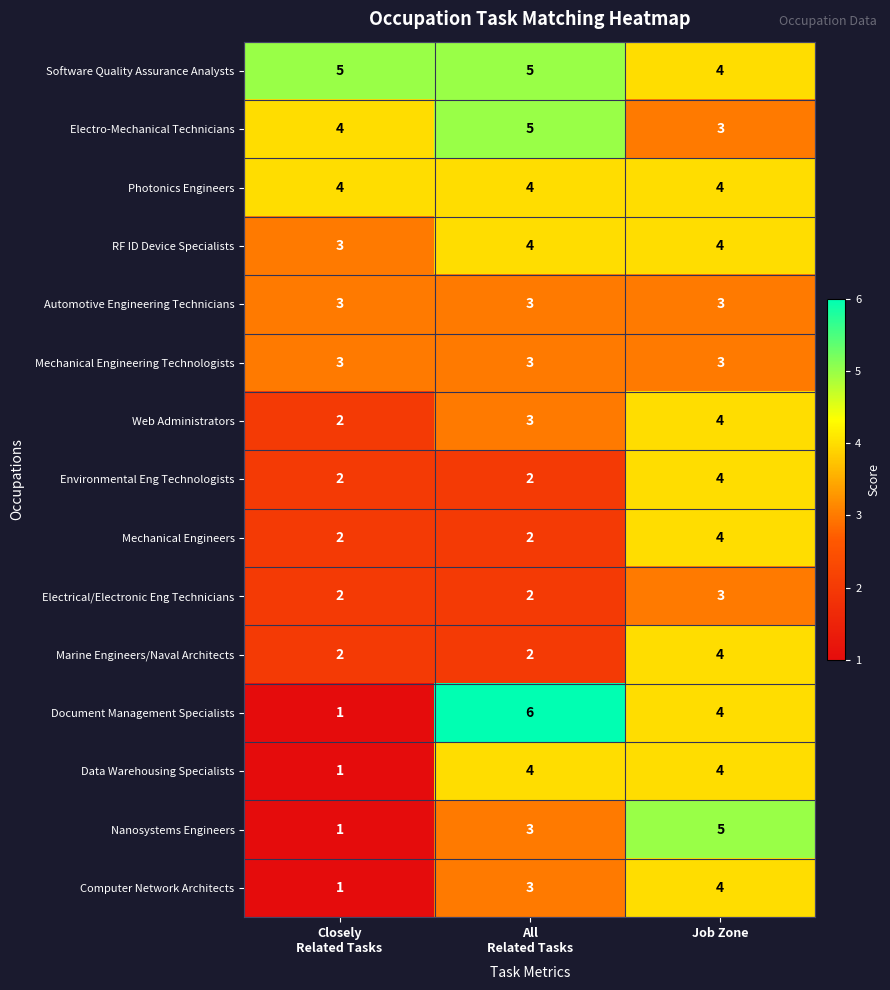

Which series has the widest spread of values?

Document Management Specialists